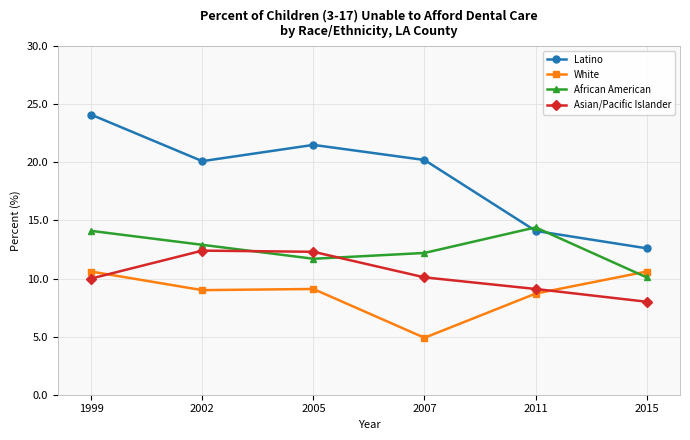

What value does the Asian/Pacific Islander series have at 2002?

12.4